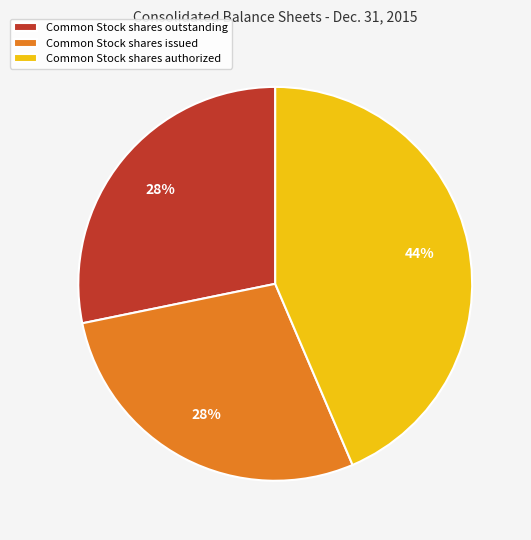

To the nearest percent, what is the average slice percentage?

33%